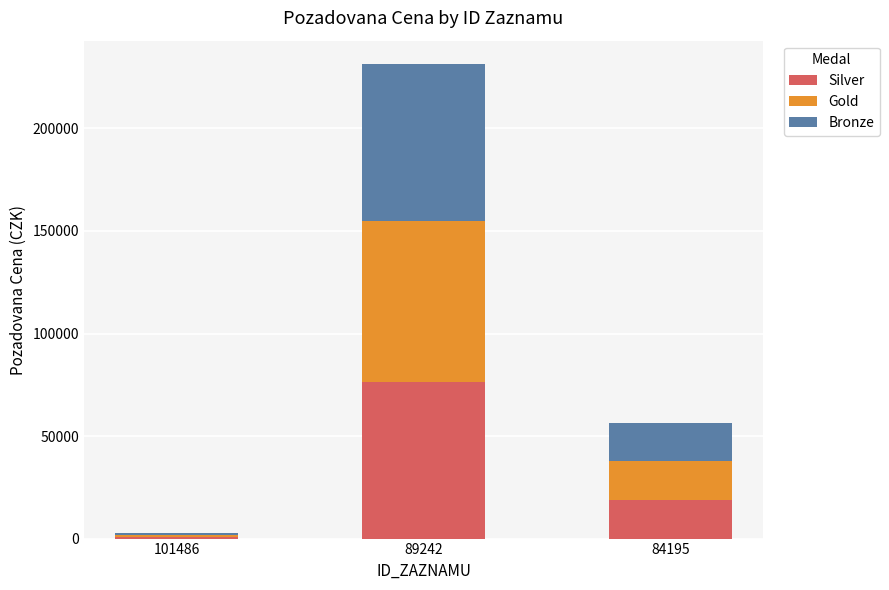

The Silver series shows 18612 at 84195. True or false?

True